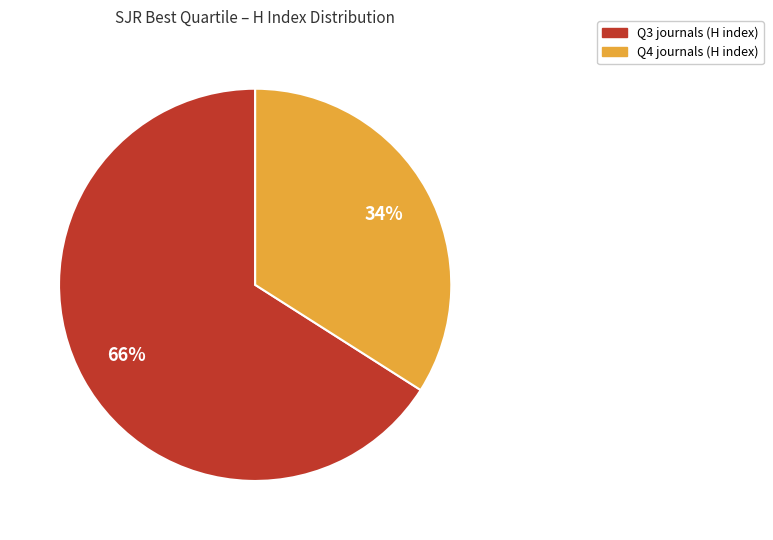

The Q3 slice represents 66% of the pie. True or false?

True